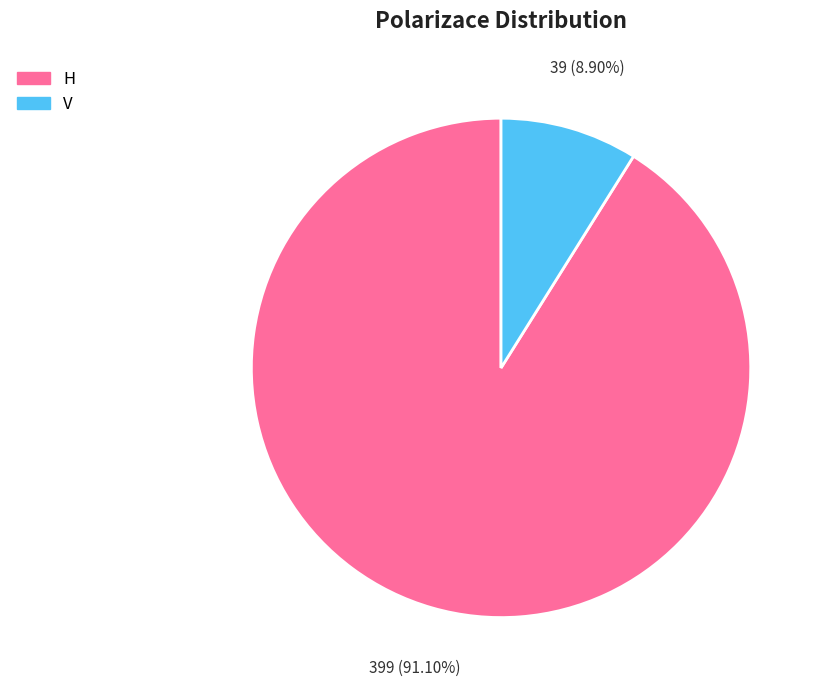

What percentage is NOT represented by H?

8.9%